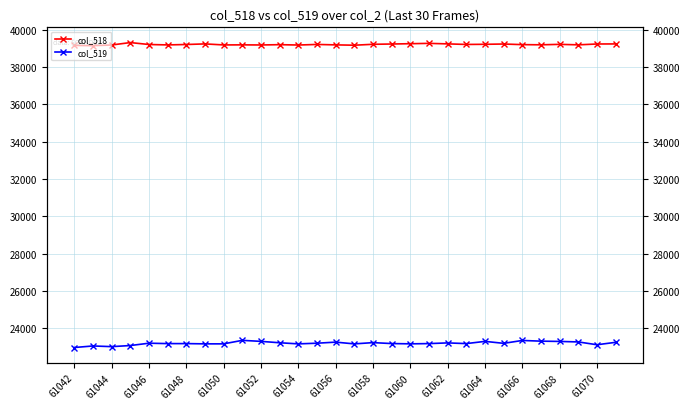

How many data points in col_519 are above 23191?

14